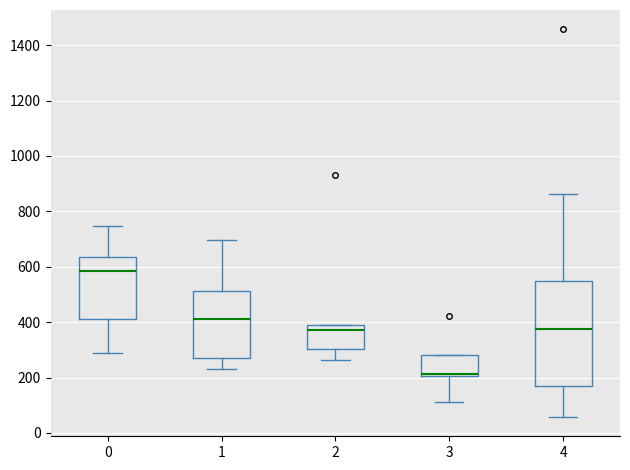

Which box has the lowest median line?

3